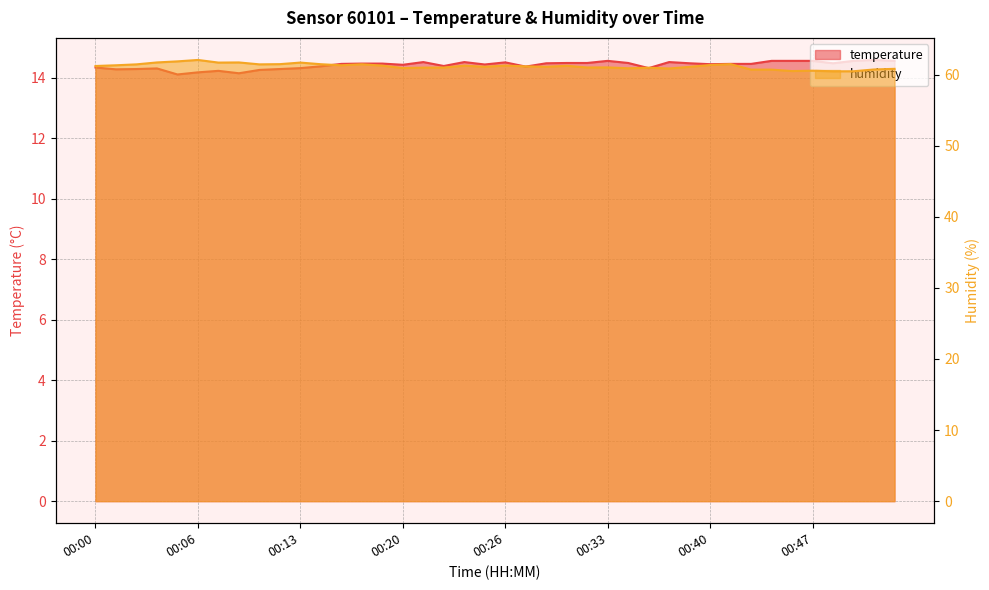

Count the number of categories in the chart.

40